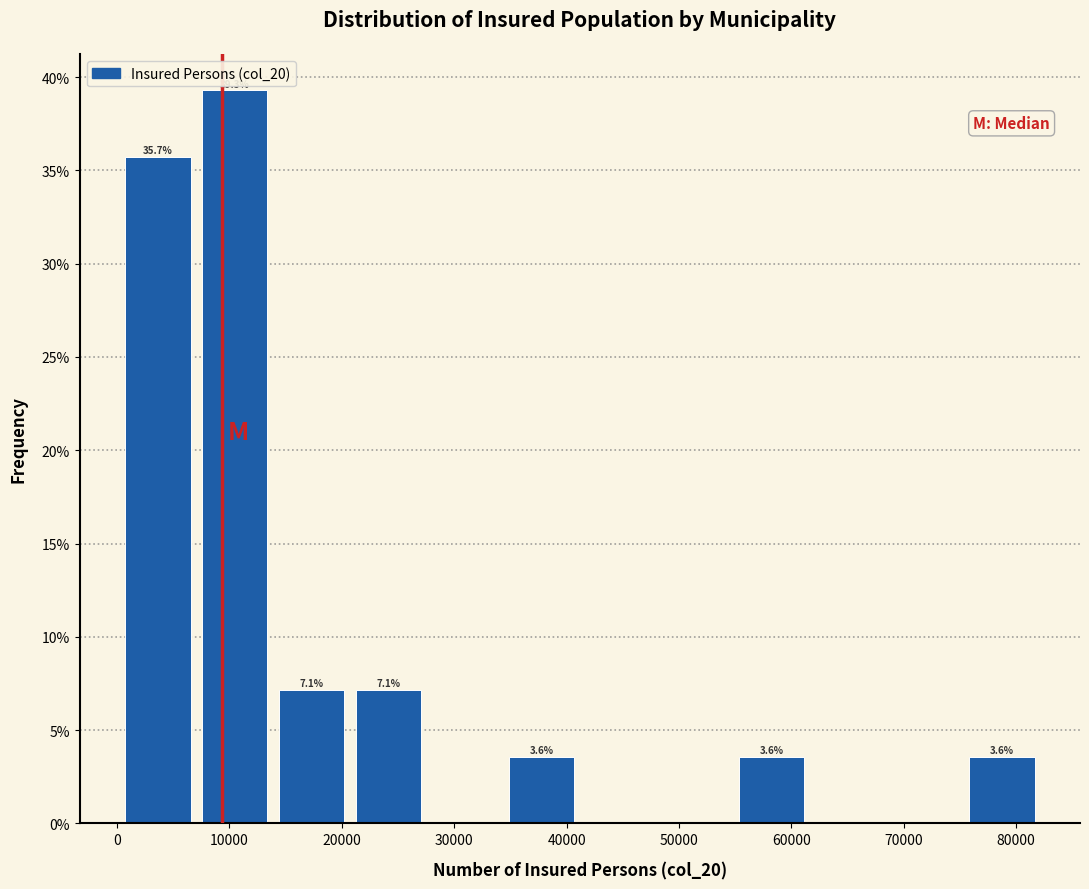

Over which range of the x-axis is the bar tallest?

7000 to 14000